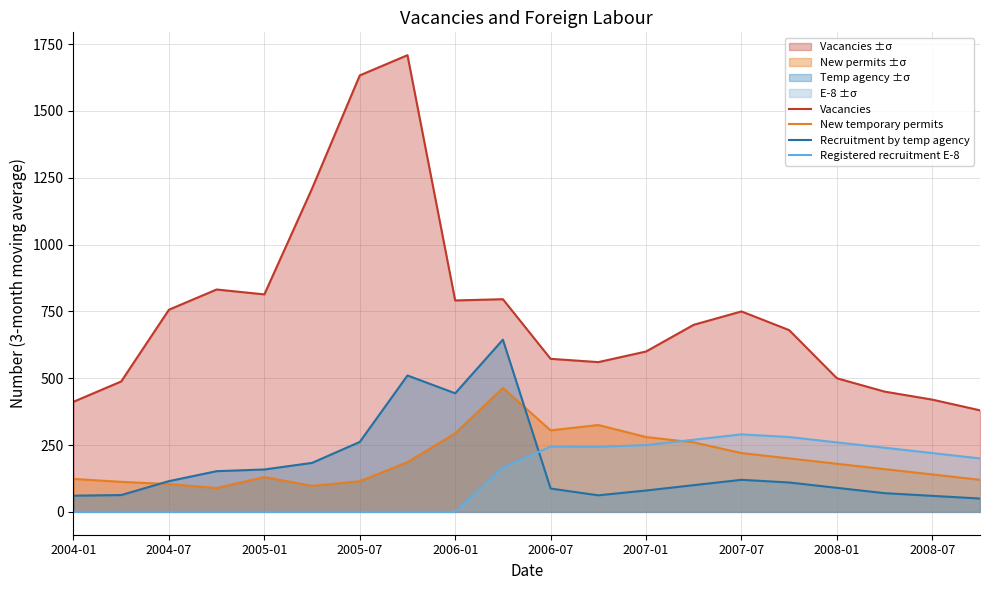

Rank the series by their maximum value, from highest to lowest.

Vacancies, Recruitment by temp agency, New temporary permits, Registered recruitment E-8